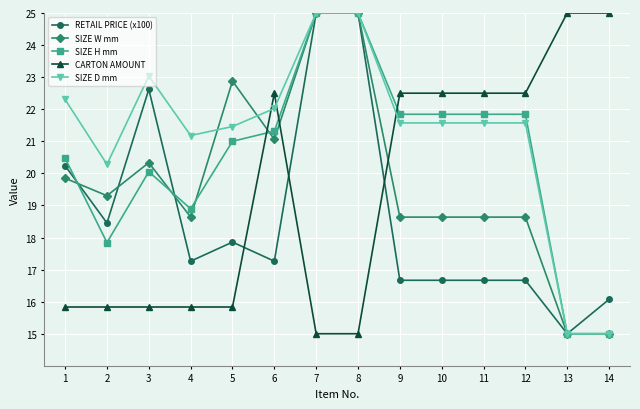

What is the value of the SIZE W mm point at the 12th from the left?

18.6